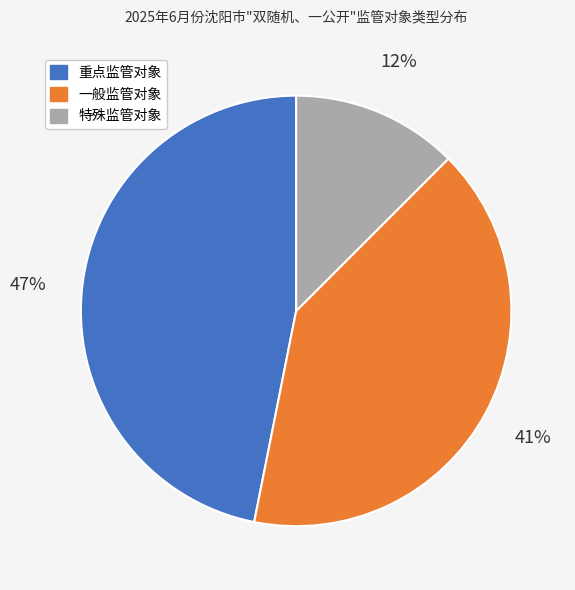

To the nearest percent, what is the combined percentage of 特殊监管对象 and 重点监管对象?

59%